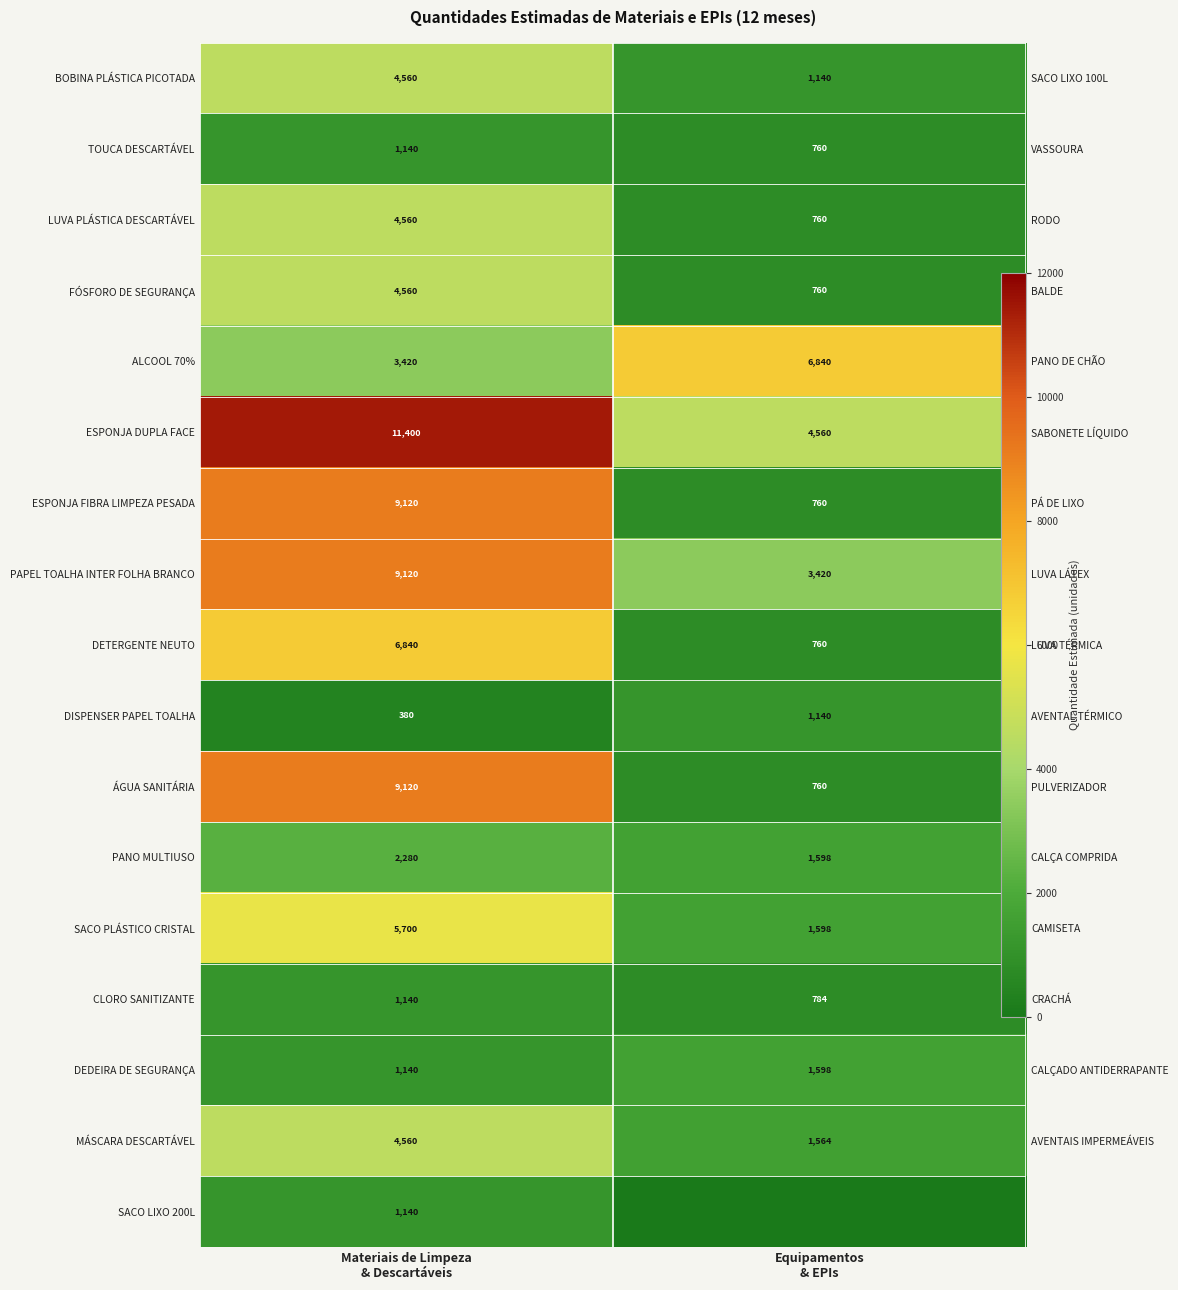

What is the maximum value shown in the chart?

11400